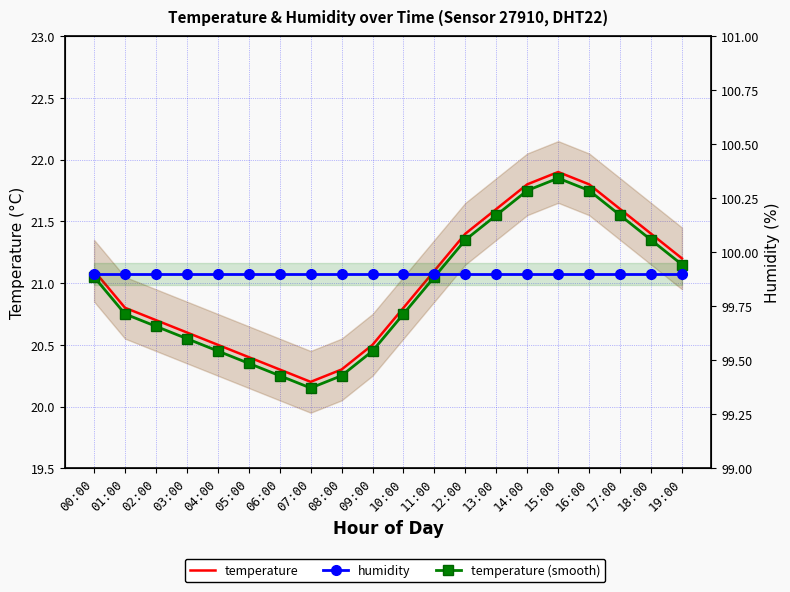

The temperature (smooth) series shows 21.1 at 00:00. True or false?

True